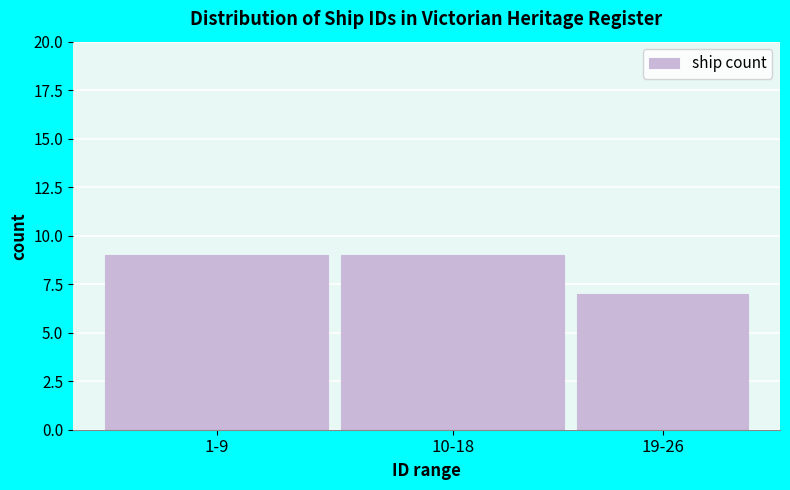

Reading left to right, what are all the values shown in this chart?

9	9	7